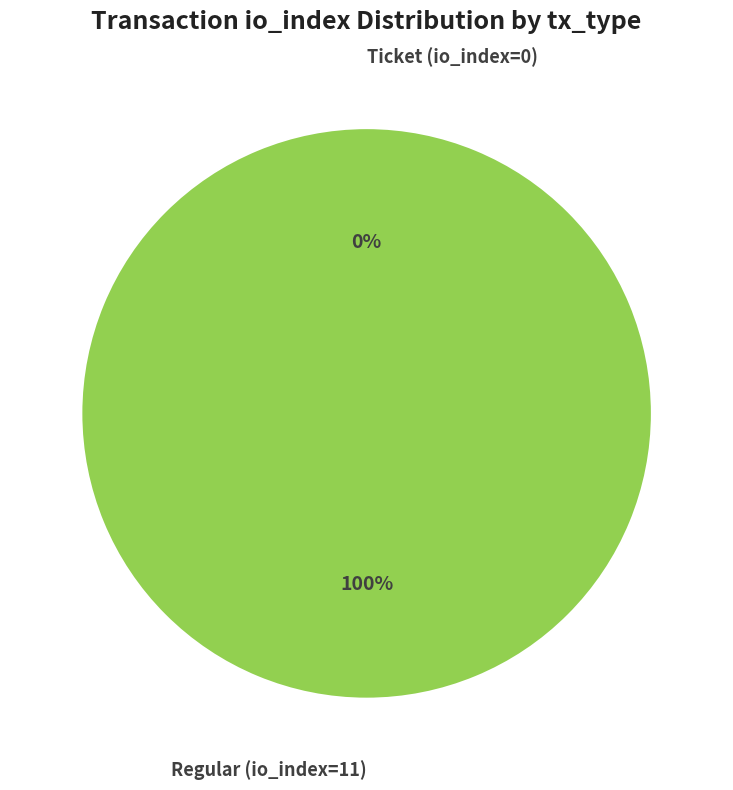

What is the change in value from Ticket (io_index=0) to Regular (io_index=11)?

+11